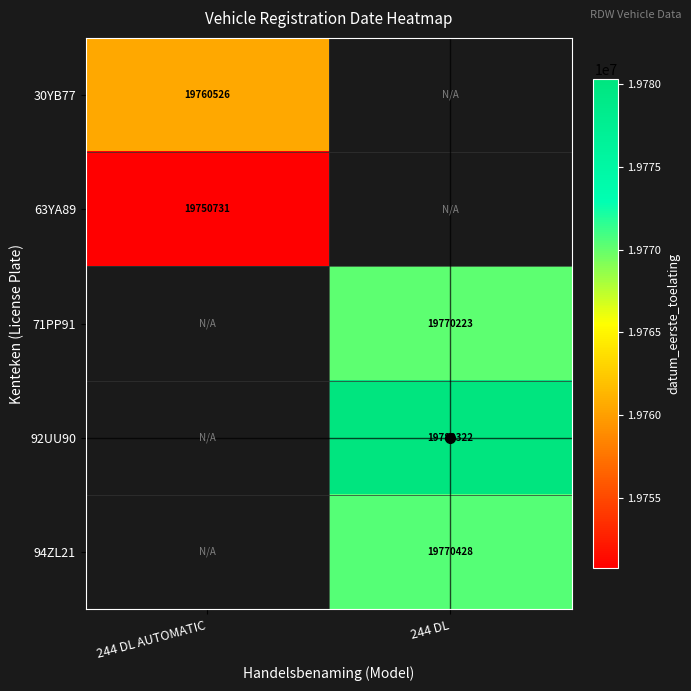

Is it true that 63YA89 equals 19750731 at 244 DL AUTOMATIC?

True